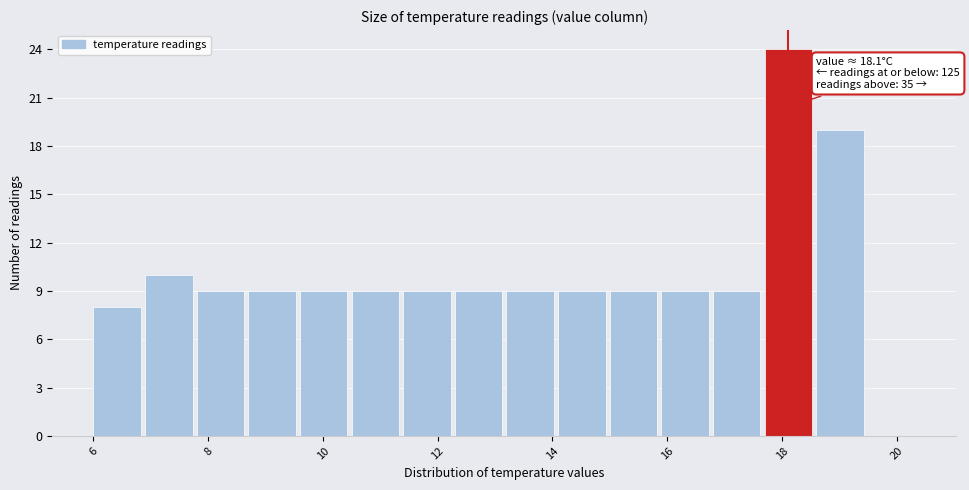

Over which range of the x-axis is the bar tallest?

17.7 to 18.6